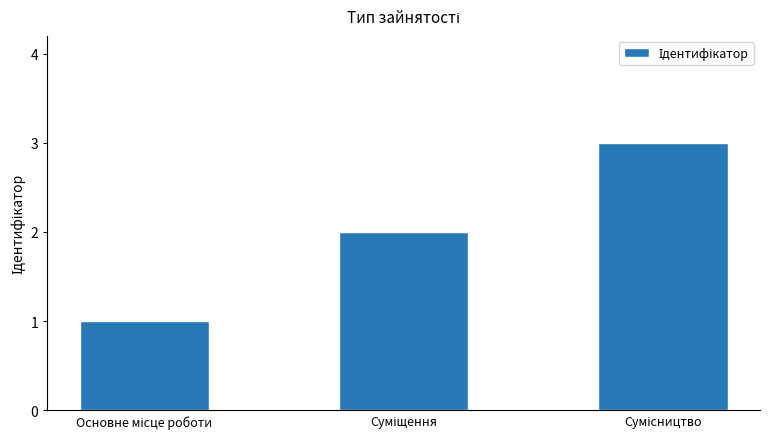

What is the average value?

2